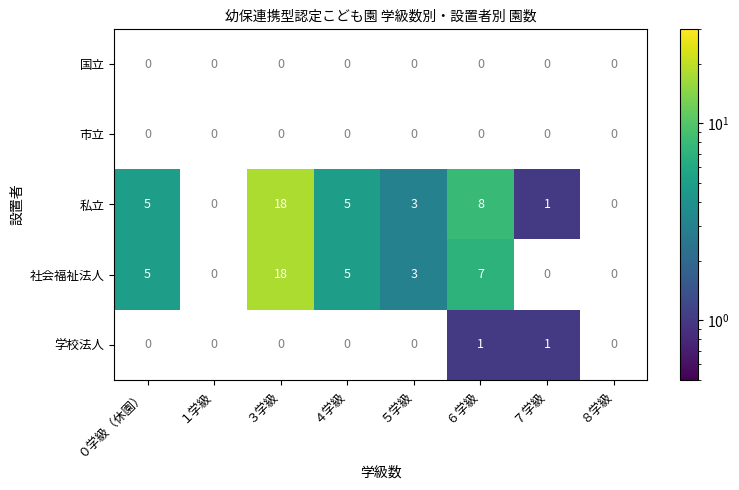

Which label corresponds to the largest value in the chart?

３学級